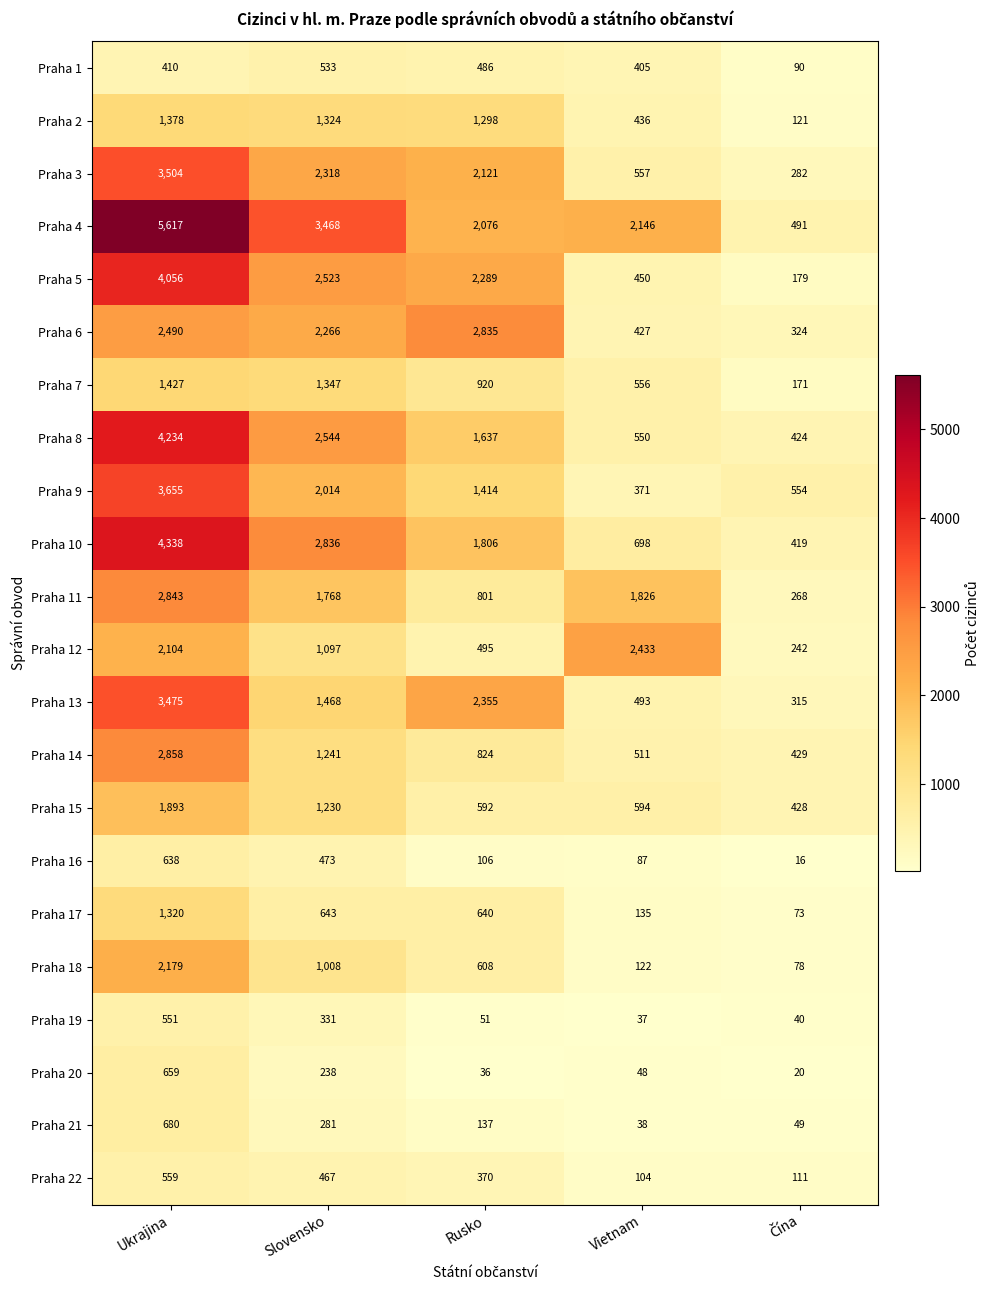

List the series in order of their peak value, lowest first.

Praha 1, Praha 19, Praha 22, Praha 16, Praha 20, Praha 21, Praha 17, Praha 2, Praha 7, Praha 15, Praha 18, Praha 12, Praha 6, Praha 11, Praha 14, Praha 13, Praha 3, Praha 9, Praha 5, Praha 8, Praha 10, Praha 4